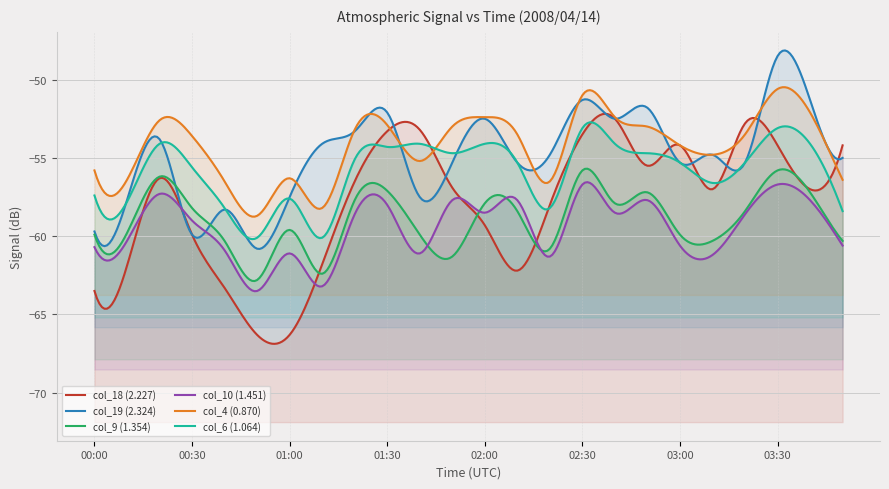

What is the label of the 16th point from the left?

02:30